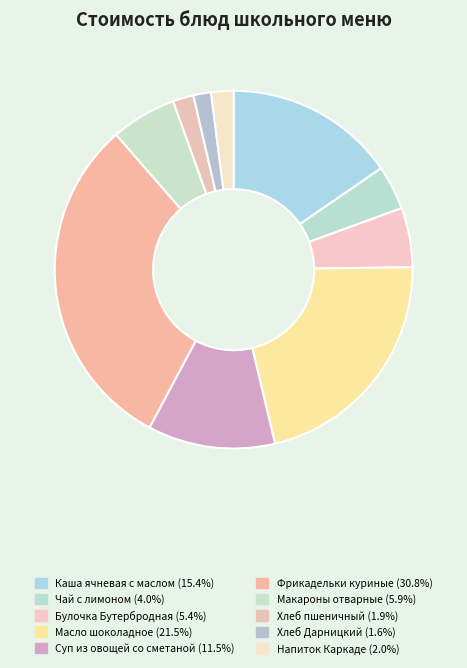

What portion of the pie excludes Напиток Каркаде?

98.0%